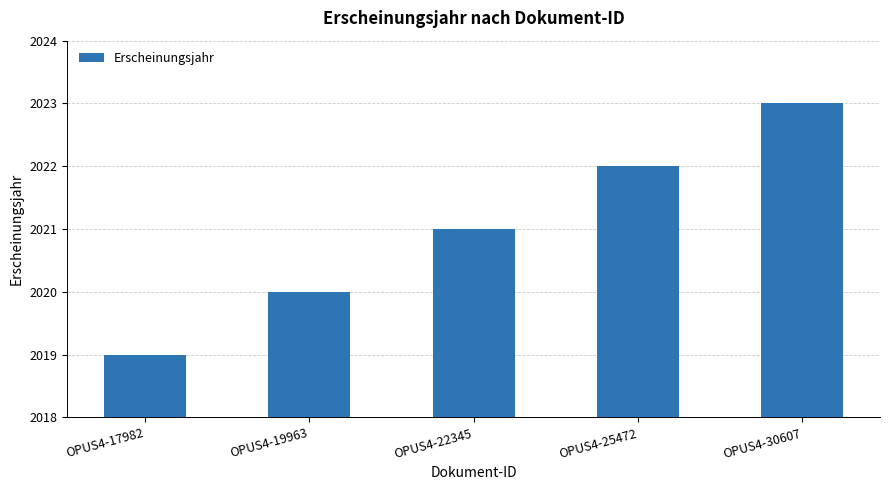

What is the value of the 2nd bar from the left?

2020